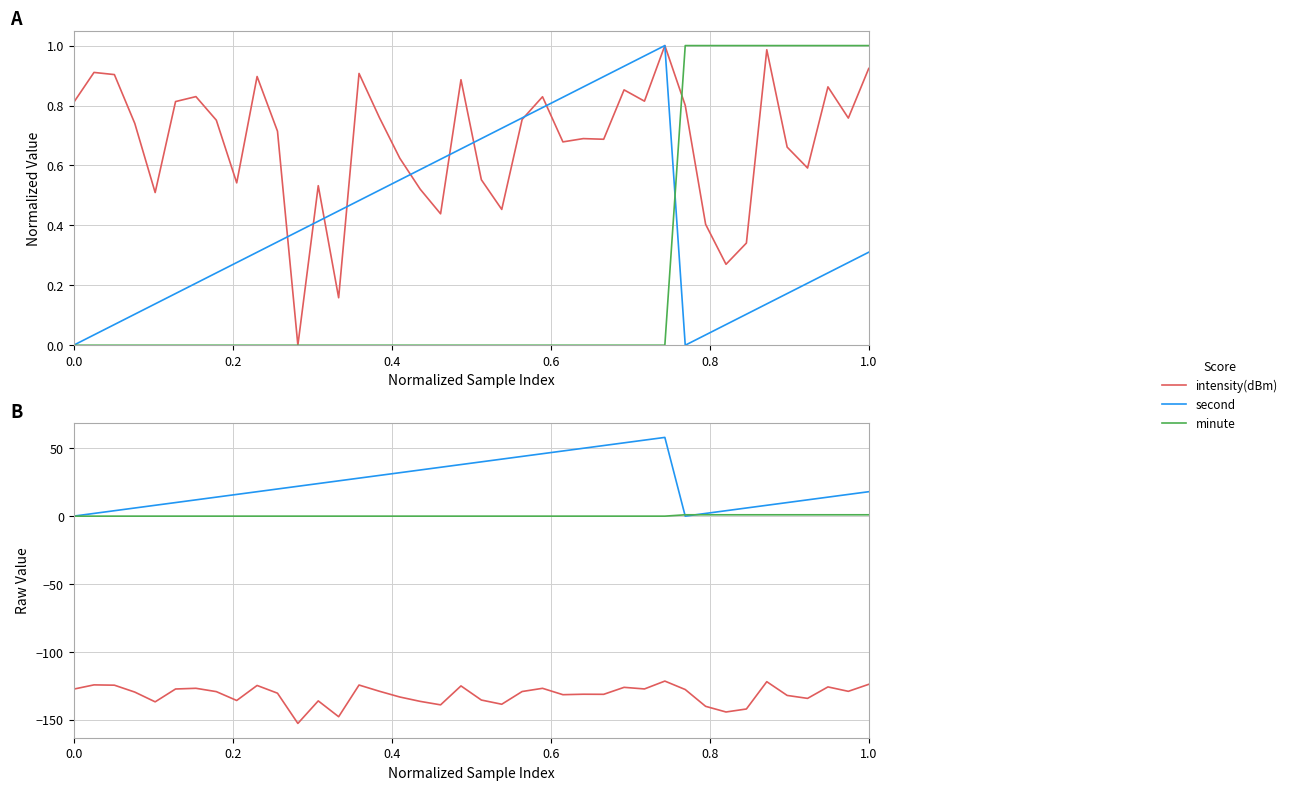

The minute series shows -0.4 at 22. True or false?

False